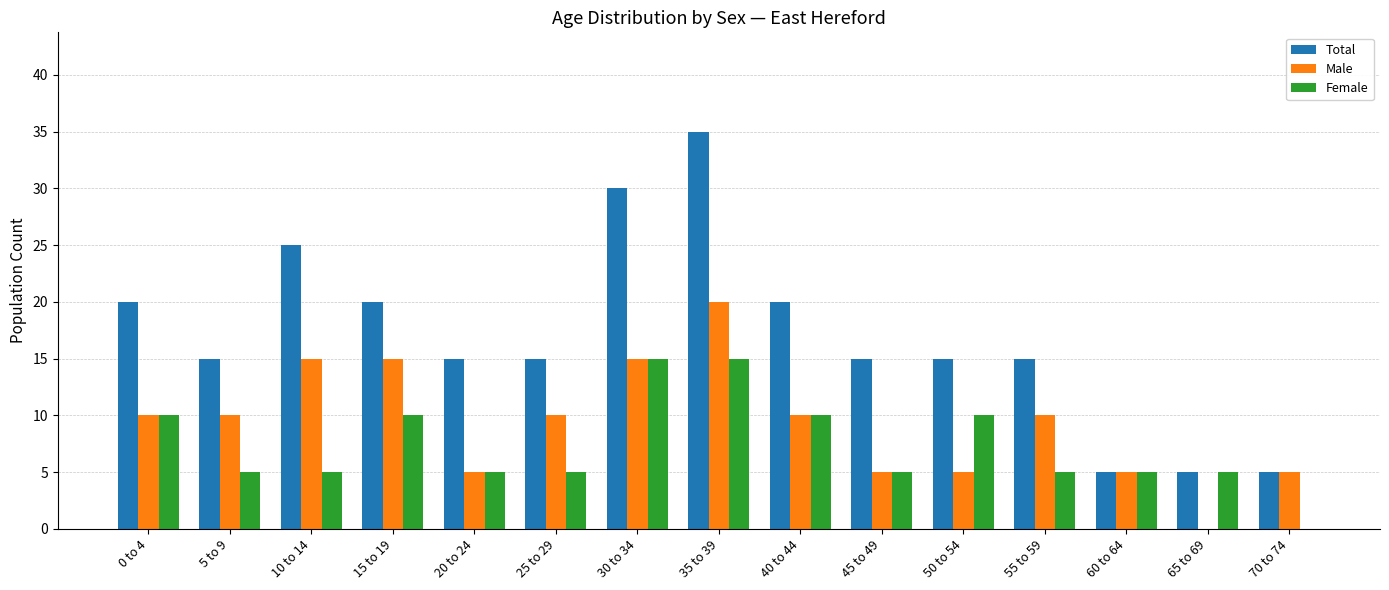

What is the sum of all Total values?

255